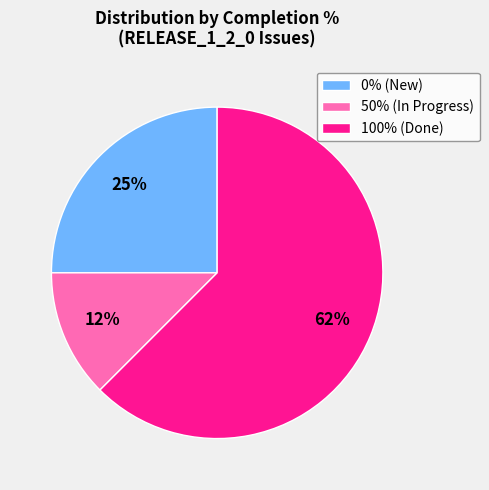

Which category has the biggest portion of the pie?

100% (Done)